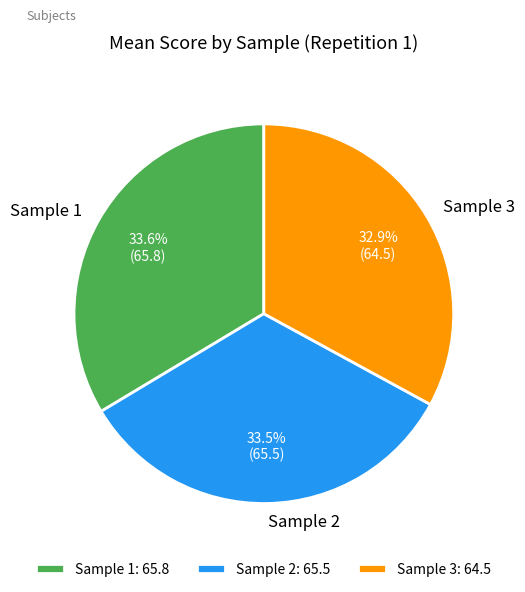

Does any single category account for the majority?

No